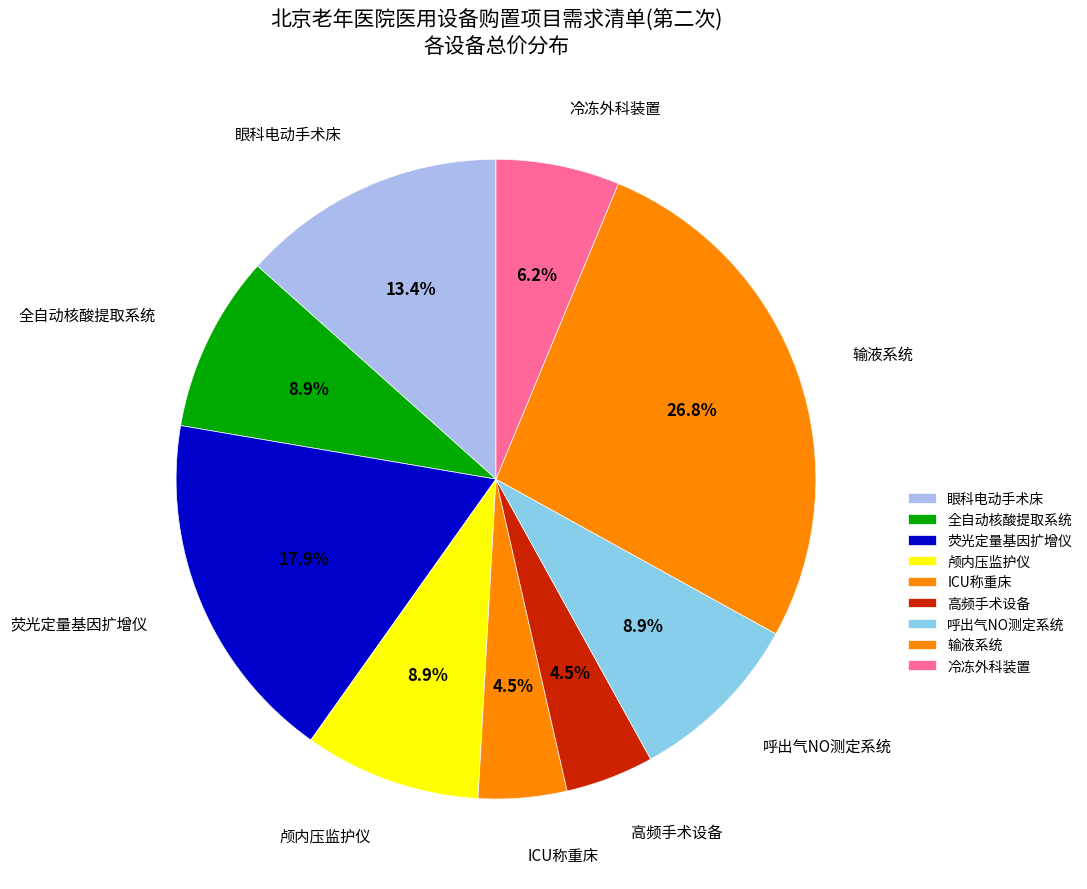

How many segments does this pie chart have?

9